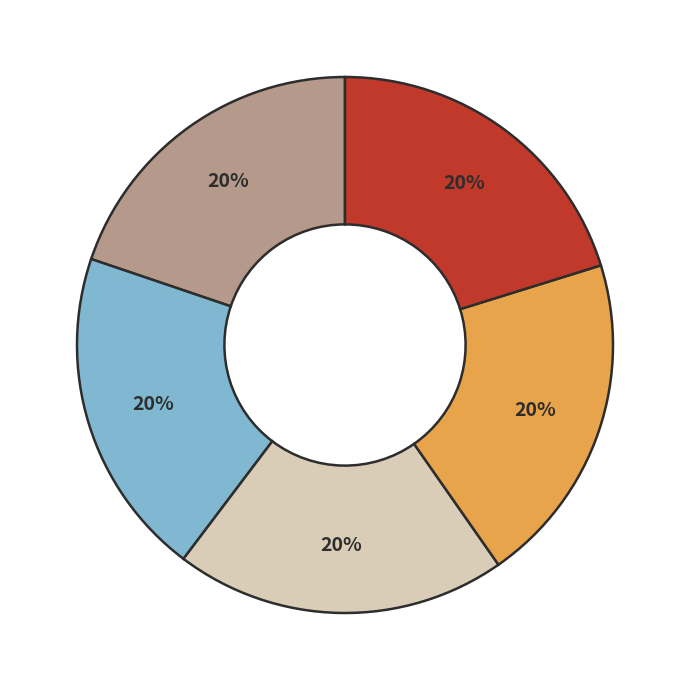

Is there any slice that represents more than half of the pie?

No